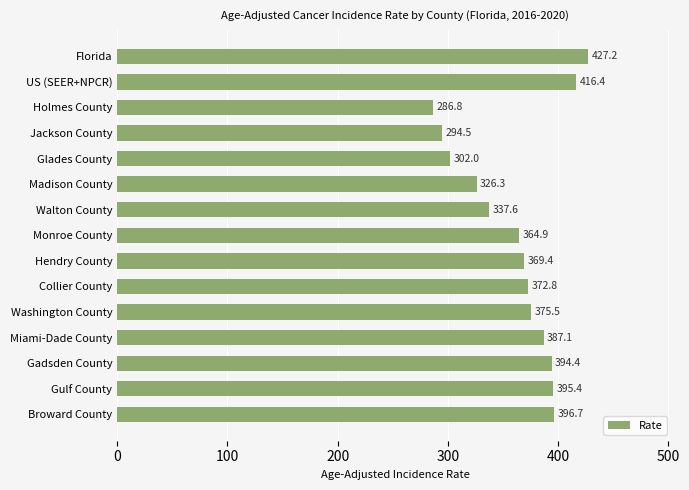

Which has a higher value, Gulf County or Glades County?

Gulf County